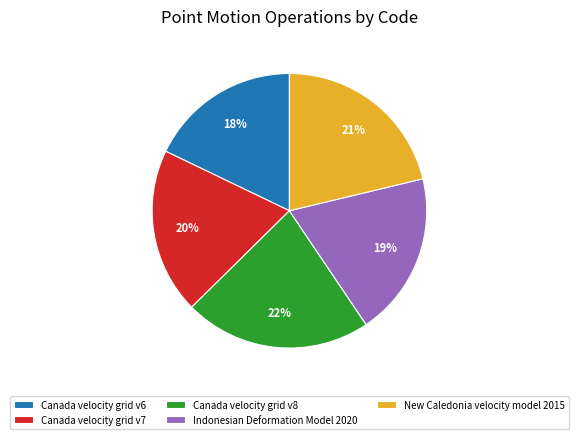

How many slices are in this pie chart?

5